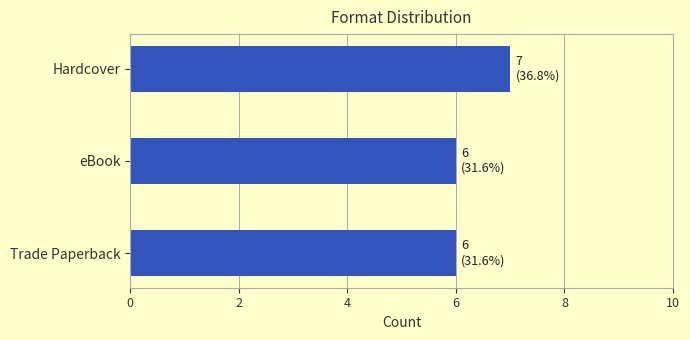

What value does the data have at Hardcover?

7